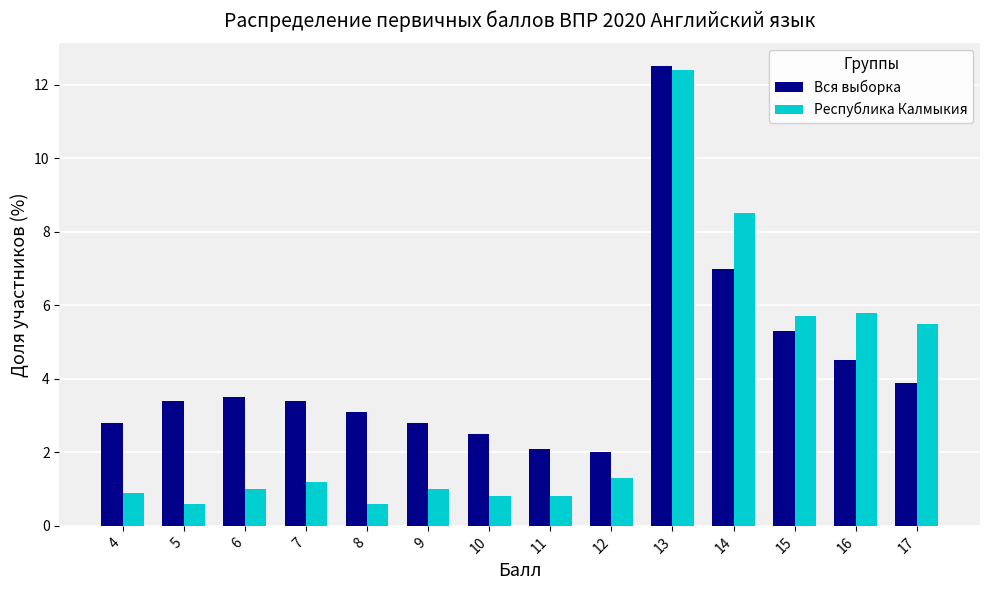

How many series are shown in this chart?

2